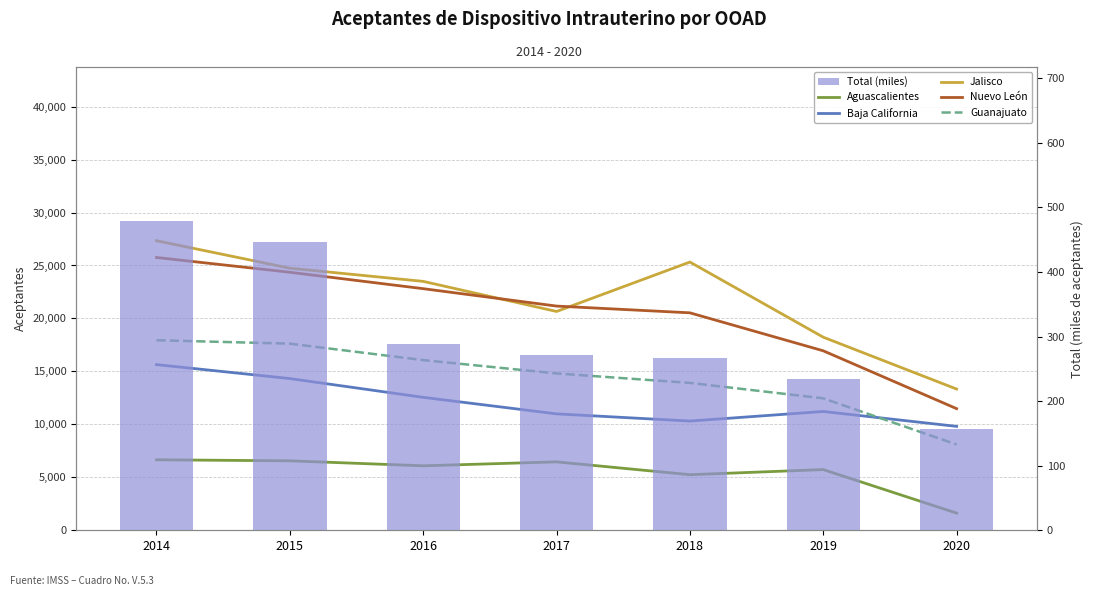

What is the total value across all series at 2020?

44500.6